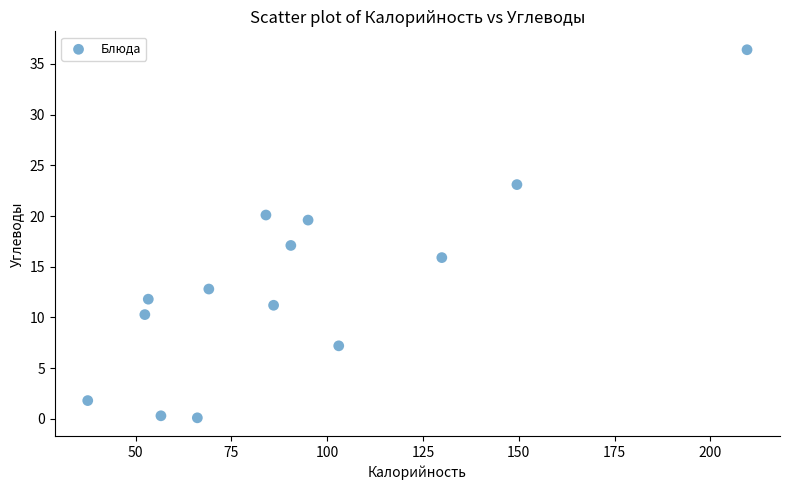

What Y value in the scatter plot is closest to 18?

17.1